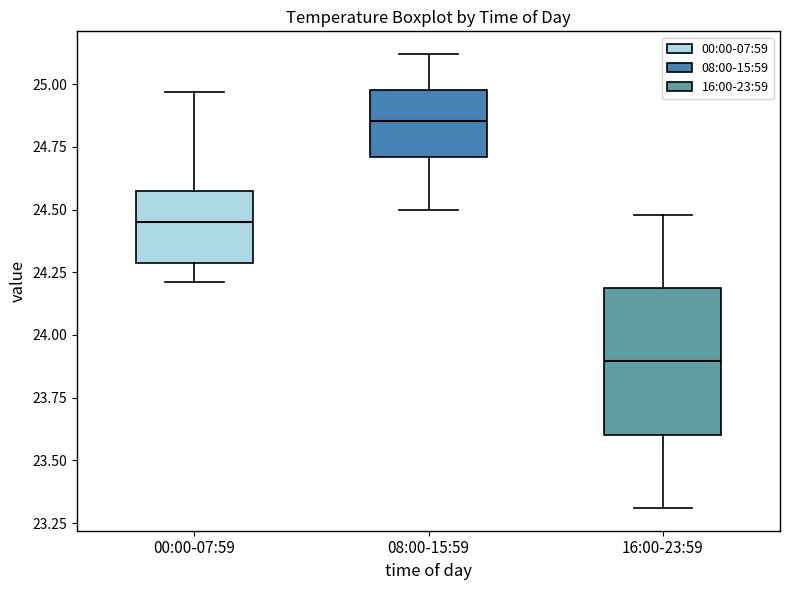

Which box's median line is the highest?

08:00-15:59